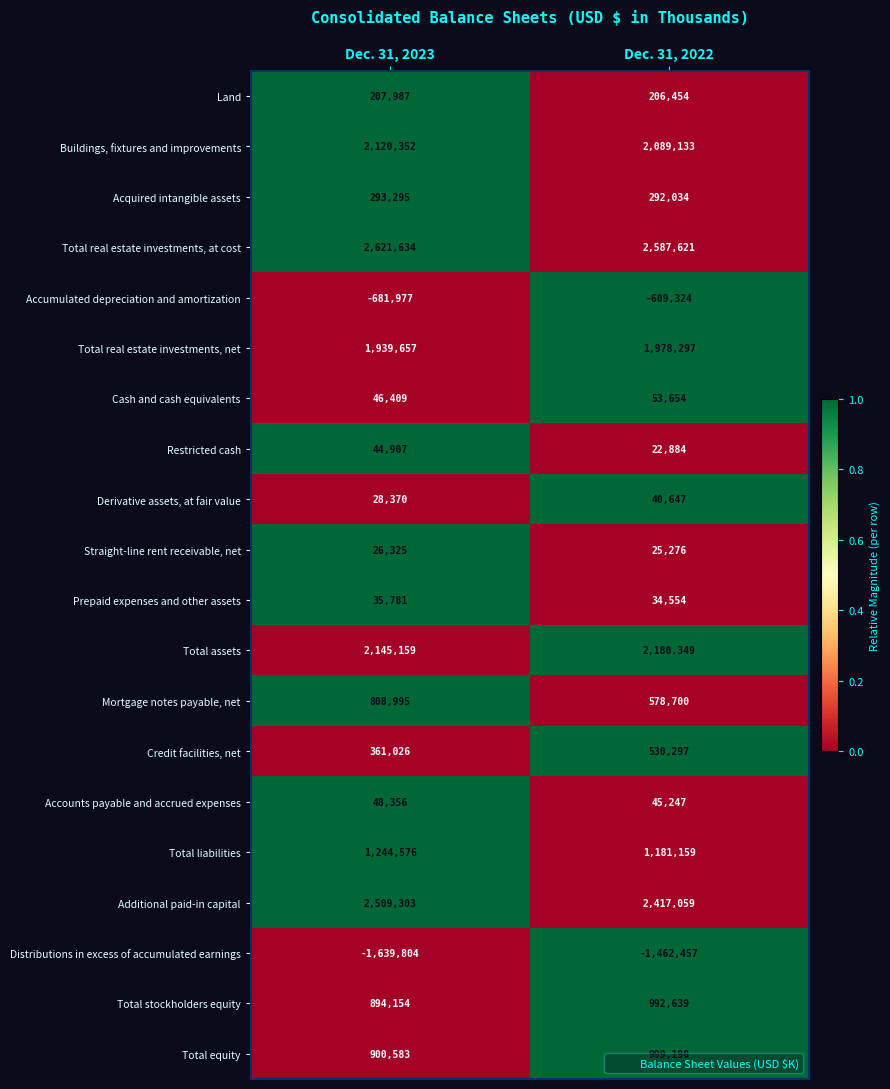

List the labels in order of Accounts payable and accrued expenses value, largest first.

Dec. 31, 2023, Dec. 31, 2022